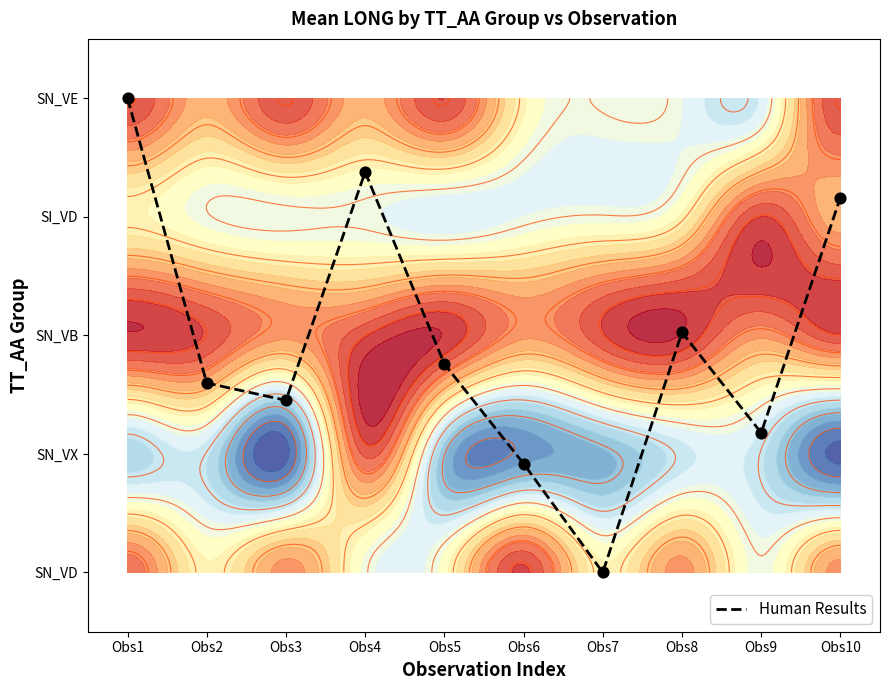

List the labels in order of value, largest first.

Obs1, Obs4, Obs10, Obs8, Obs5, Obs2, Obs3, Obs9, Obs6, Obs7